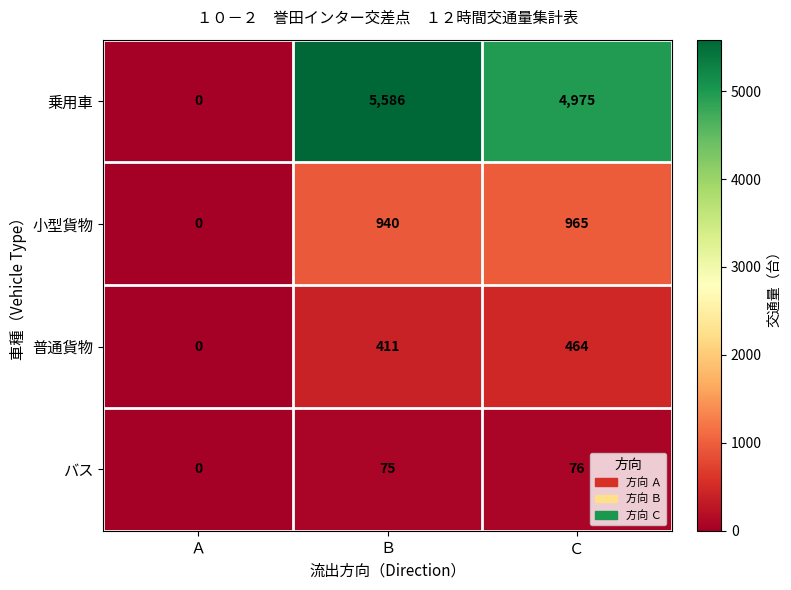

Is it true that 小型貨物 equals 1653 at Ｃ?

False